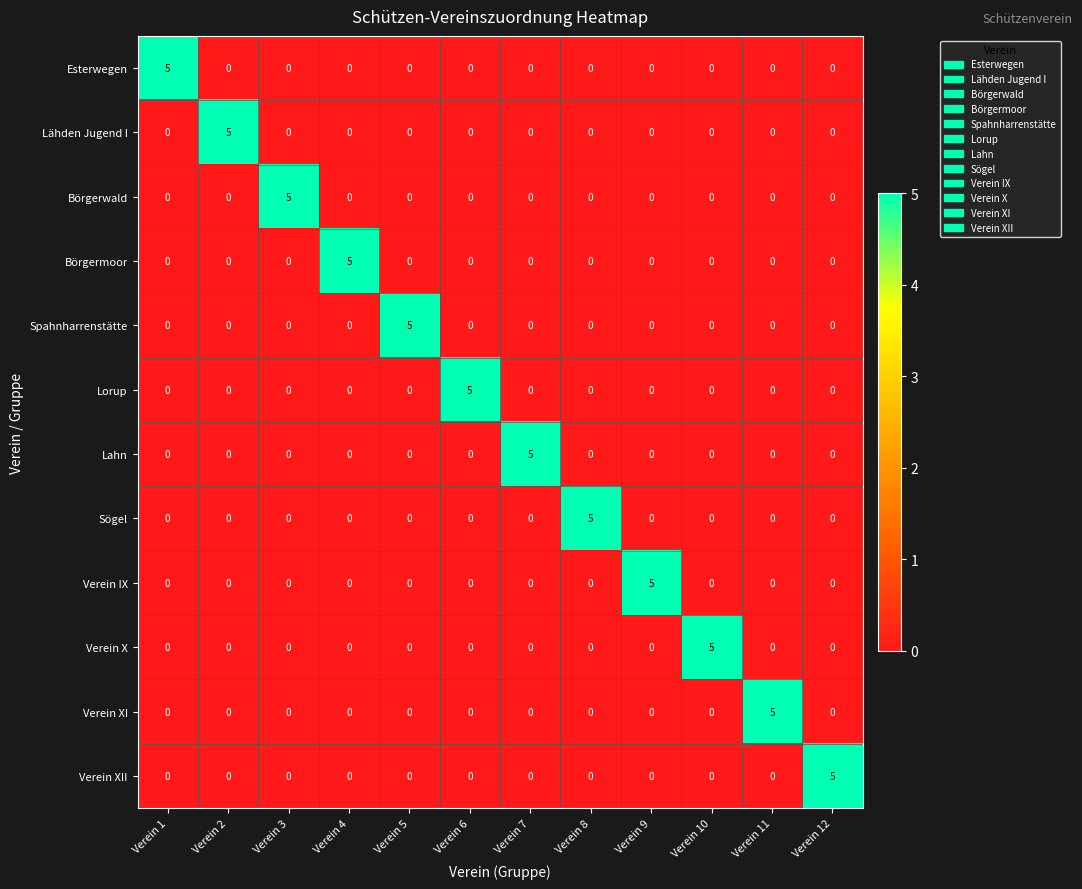

What is the maximum value for Börgerwald?

5